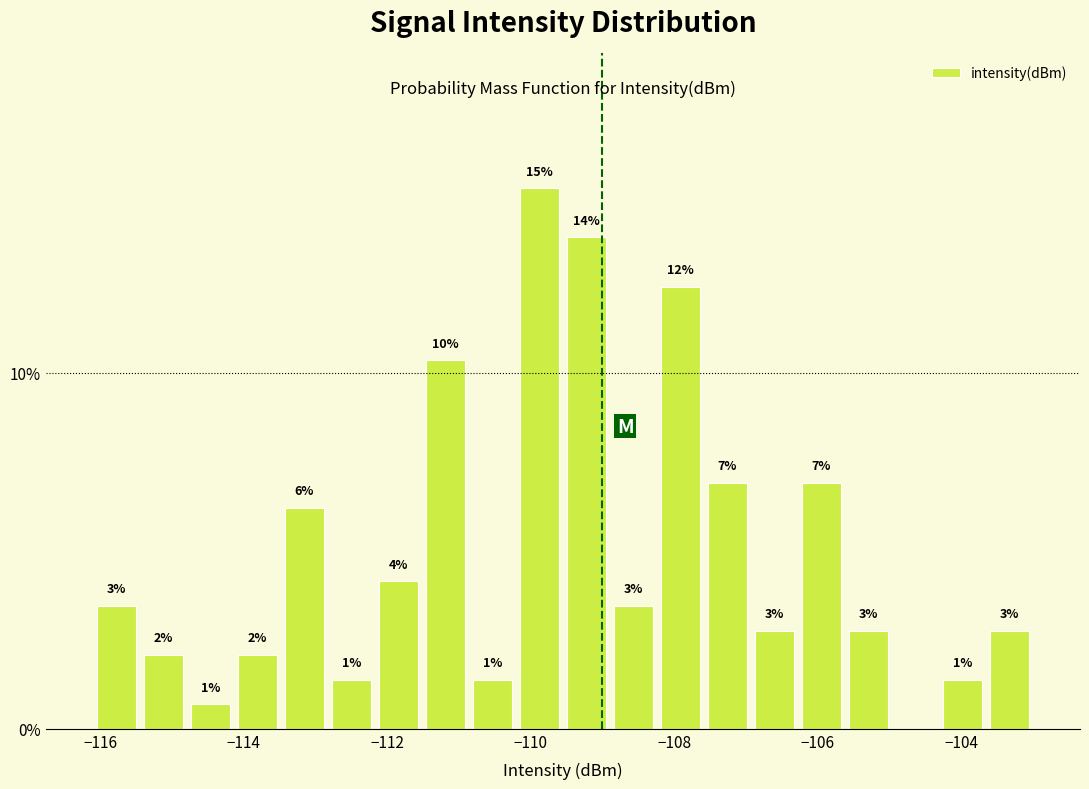

Read against the x-axis, roughly where is the centre of the tallest bar?

-109.8